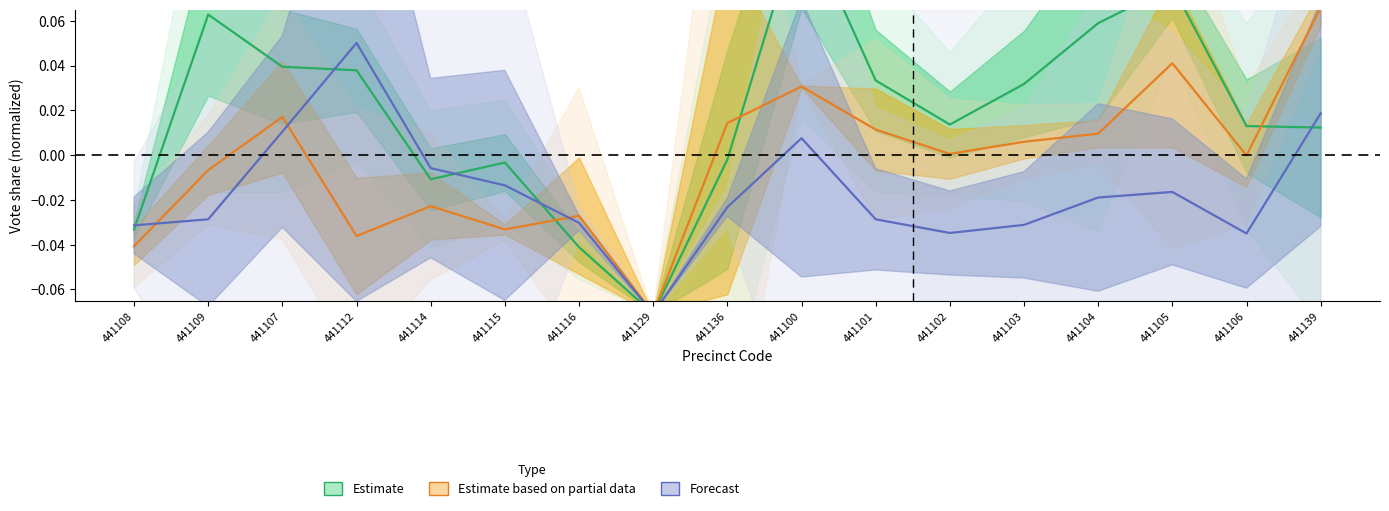

At which label does Estimate based on partial data first exceed 0?

441107